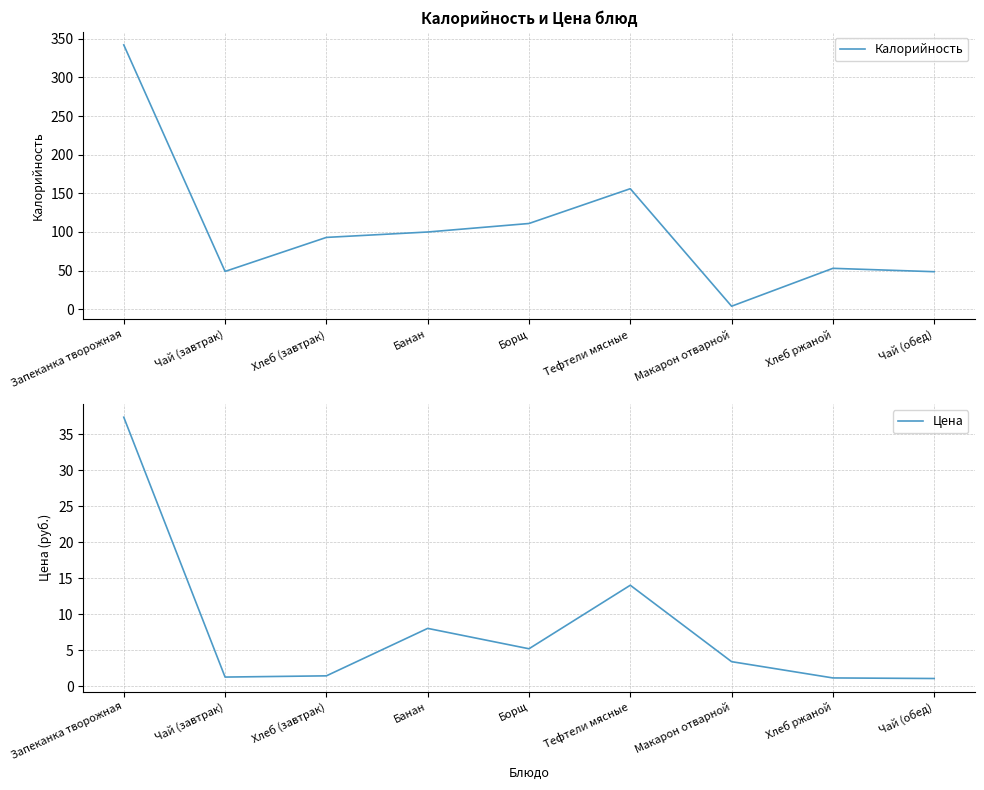

Is the value of Калорийность at Чай (обед) greater than the value of Цена at Чай (обед)?

Yes